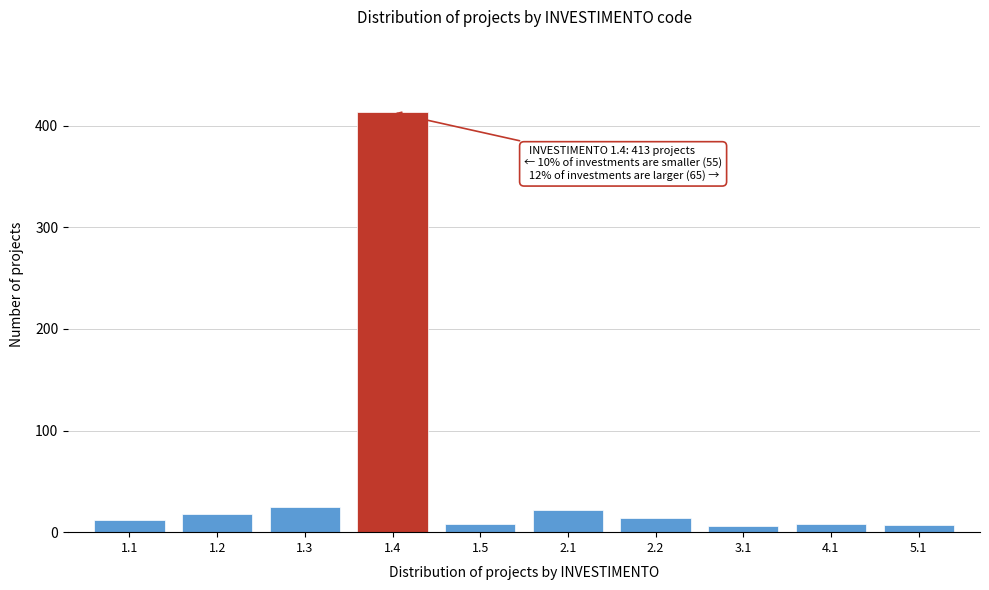

What is the difference between the maximum and second lowest values?

406